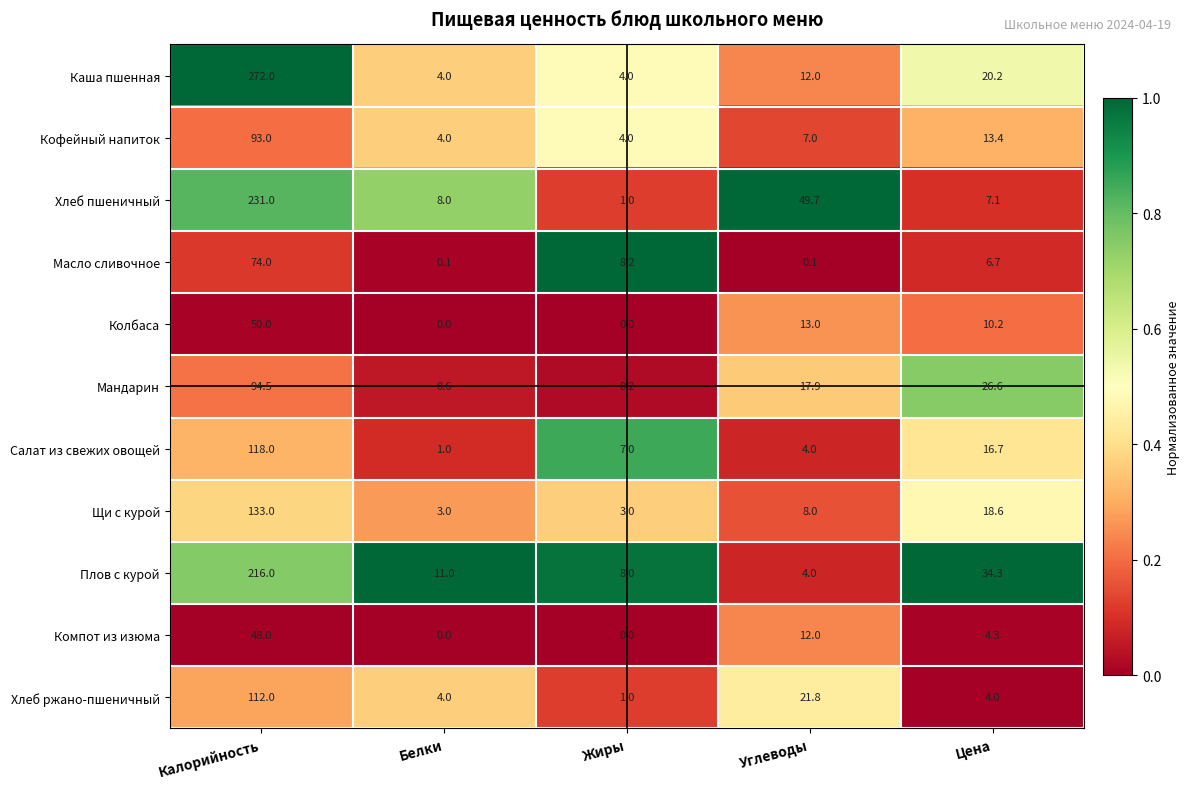

Rank the series at Калорийность from lowest to highest value.

Компот из изюма, Колбаса, Масло сливочное, Кофейный напиток, Мандарин, Хлеб ржано-пшеничный, Салат из свежих овощей, Щи с курой, Плов с курой, Хлеб пшеничный, Каша пшенная